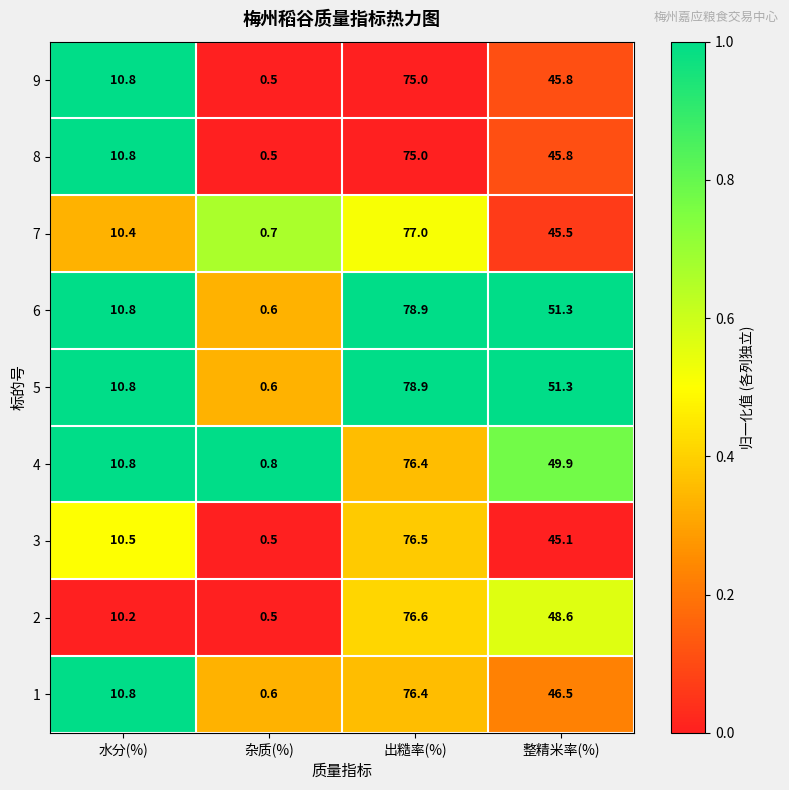

What is the greatest value displayed?

78.9